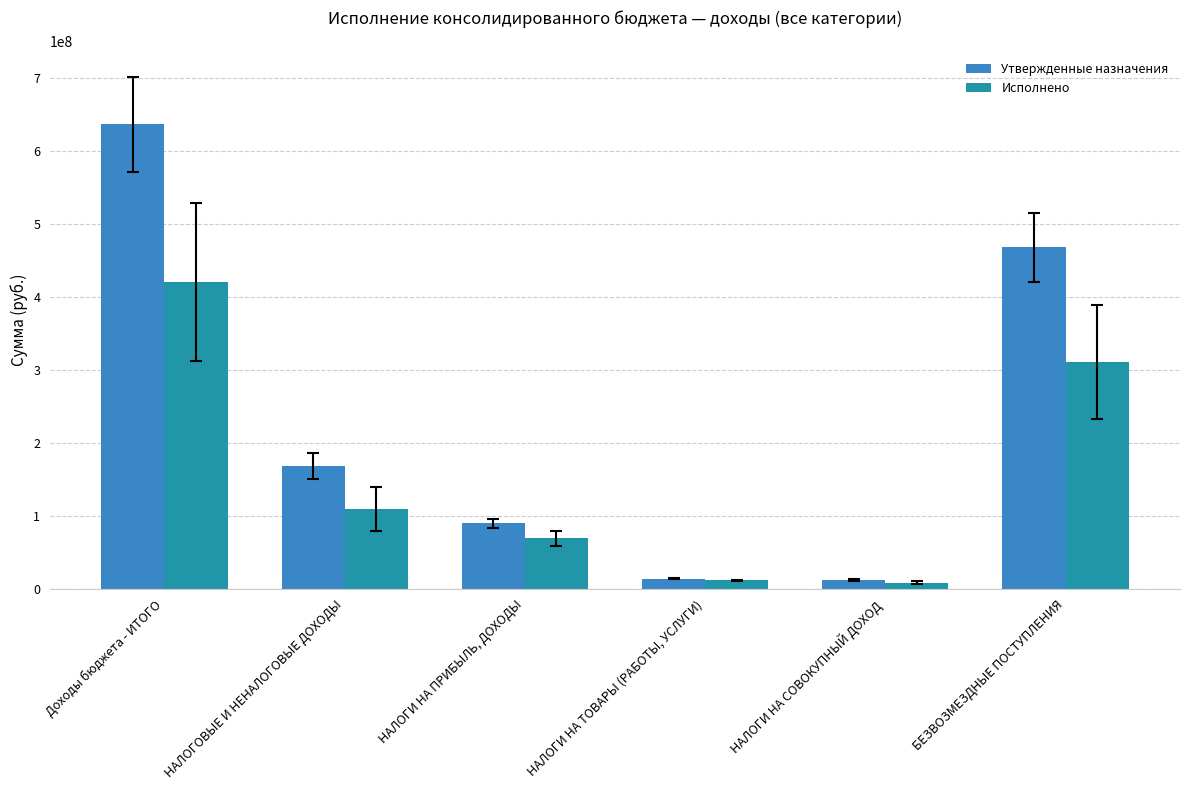

The Исполнено series shows 109160664.9 at НАЛОГОВЫЕ И НЕНАЛОГОВЫЕ ДОХОДЫ. True or false?

True